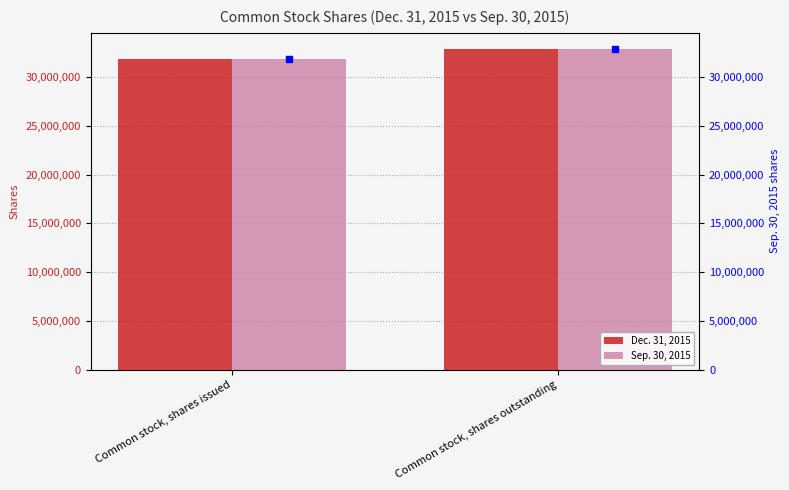

Which label corresponds to the largest value in the chart?

Common stock, shares outstanding